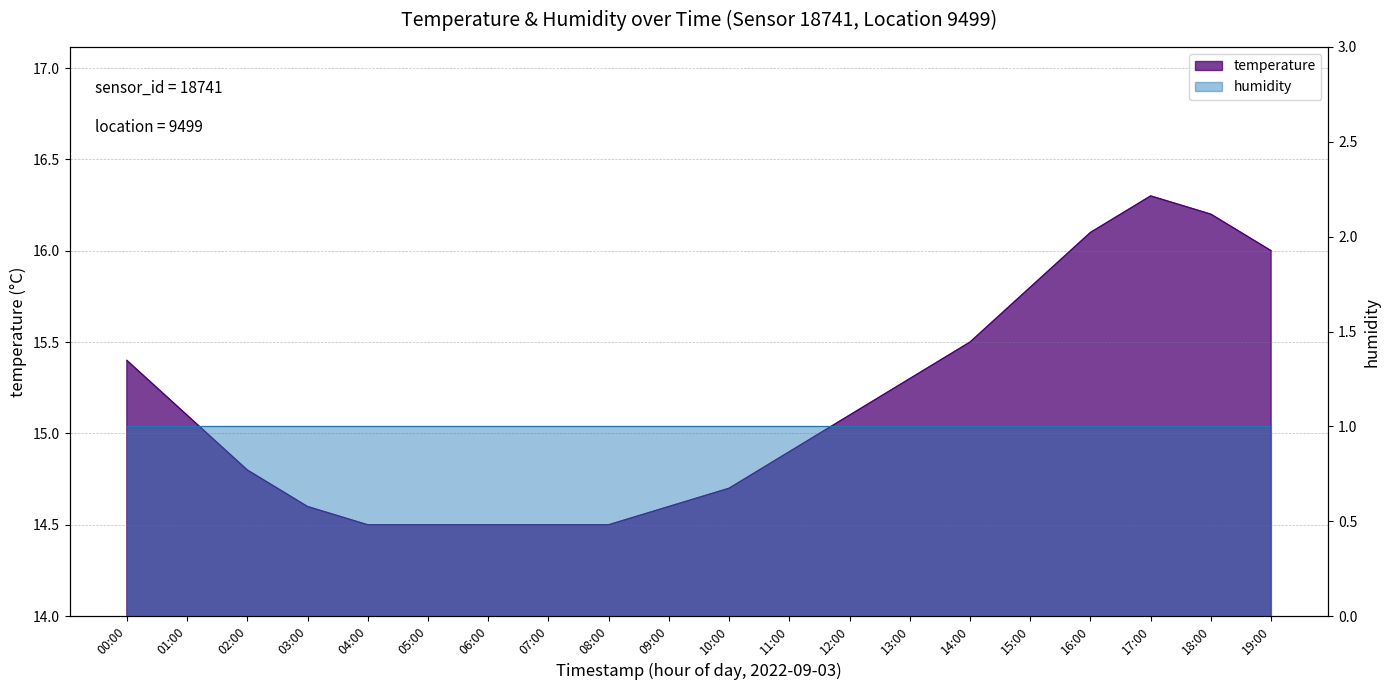

What position from the right is 08:00?

12